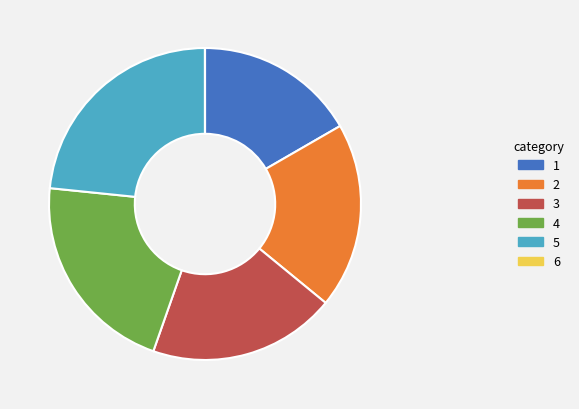

Between 5 and 4, which is larger?

5